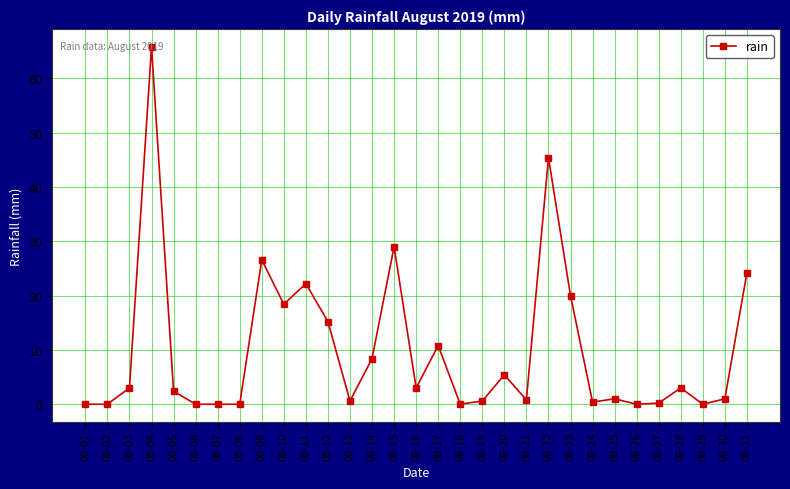

At which category does the data reach its first local peak?

08-04